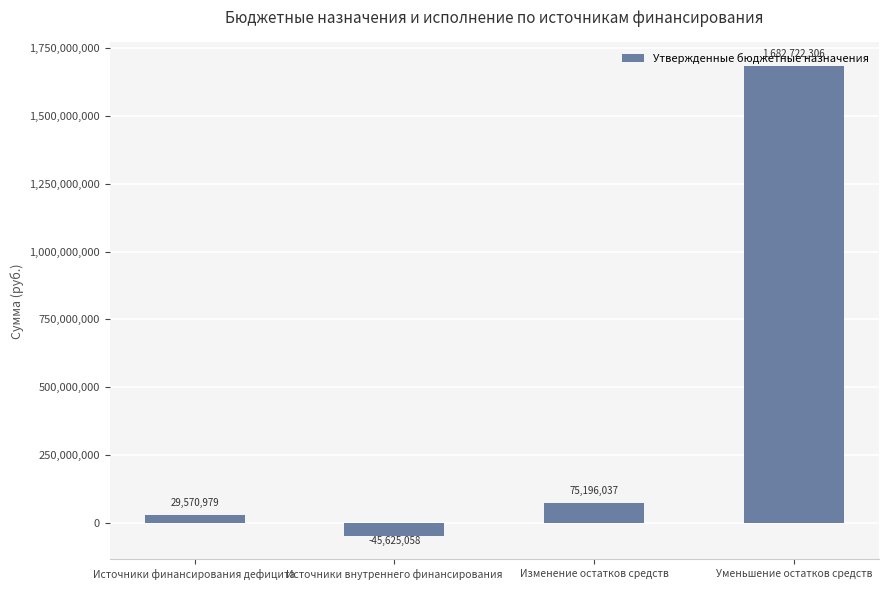

What is the smallest value displayed?

-45625058.3